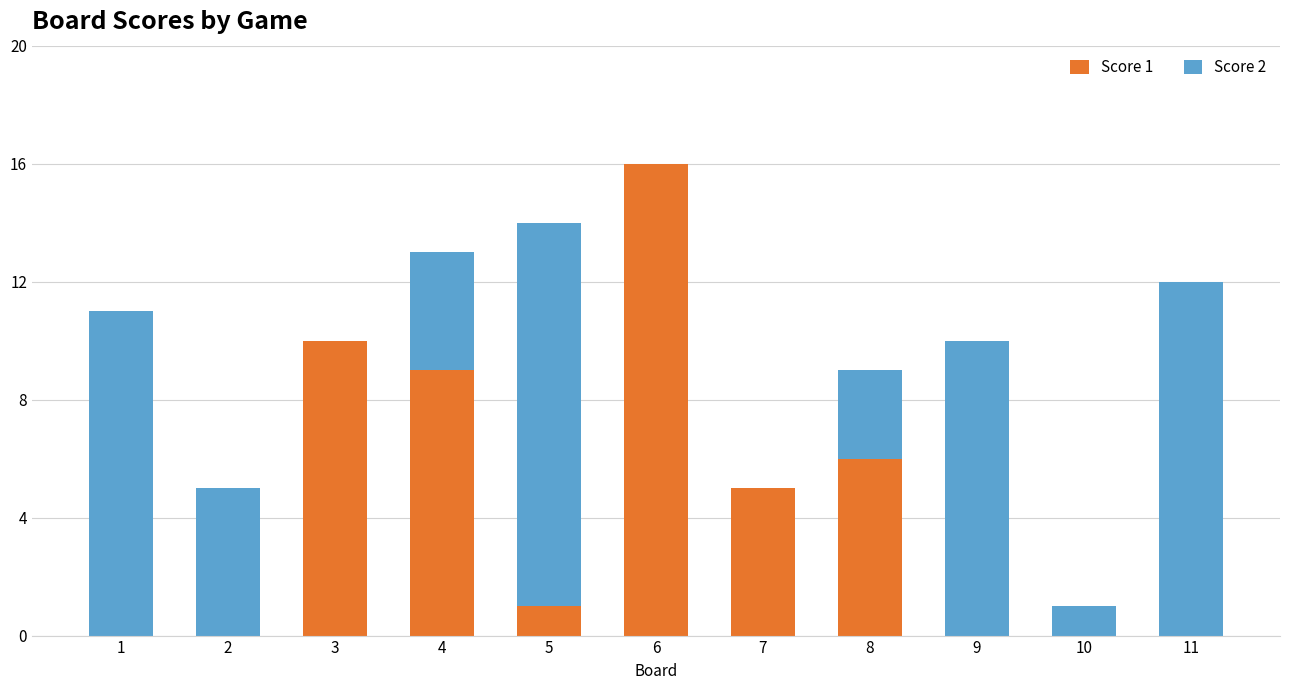

Does the chart contain stacked bars?

Yes